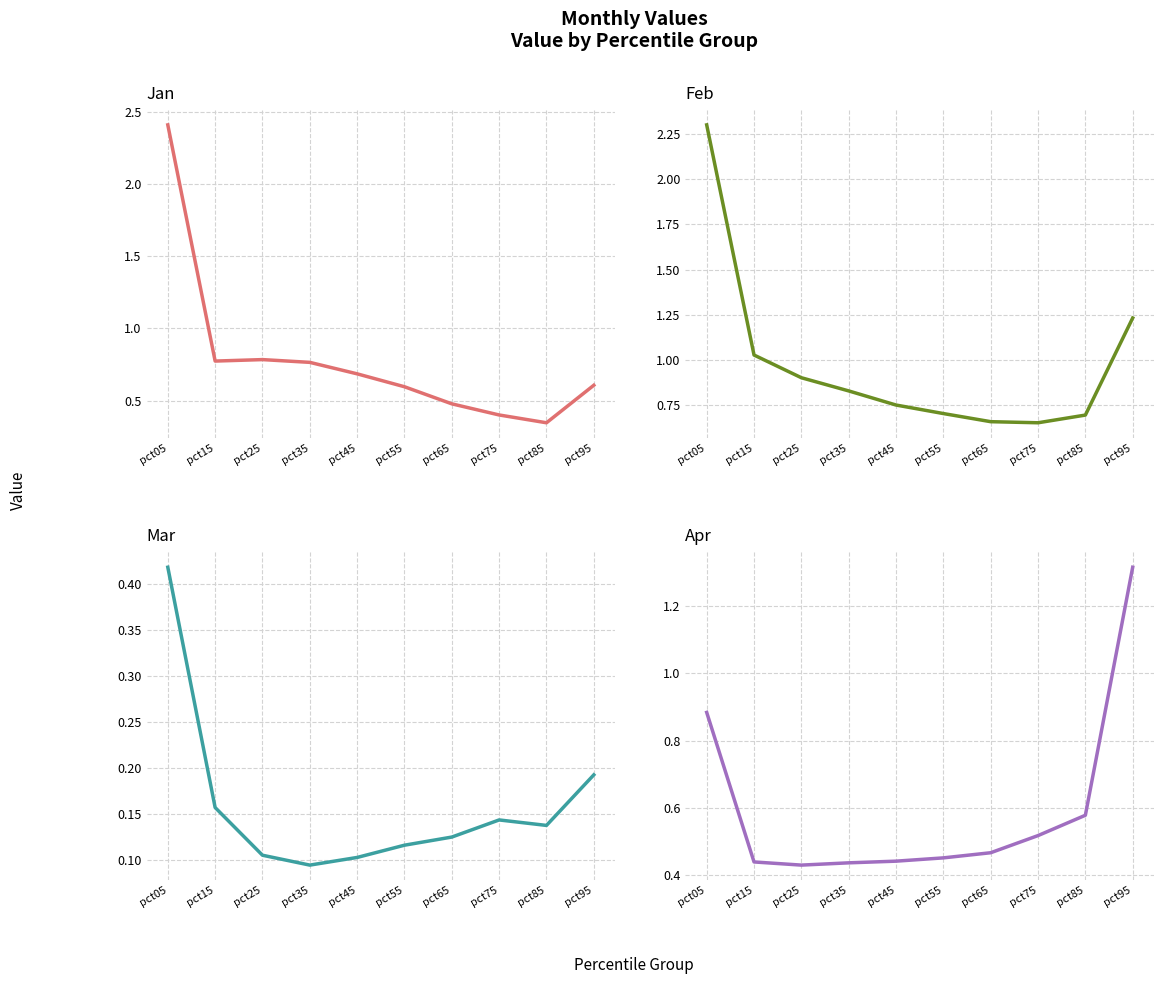

Reading left to right, extract all data points from this chart.

Jan: 2.4	0.8	0.8	0.8	0.7	0.6	0.5	0.4	0.3	0.6
Feb: 2.3	1.0	0.9	0.8	0.8	0.7	0.7	0.7	0.7	1.2
Mar: 0.4	0.2	0.1	0.1	0.1	0.1	0.1	0.1	0.1	0.2
Apr: 0.9	0.4	0.4	0.4	0.4	0.5	0.5	0.5	0.6	1.3